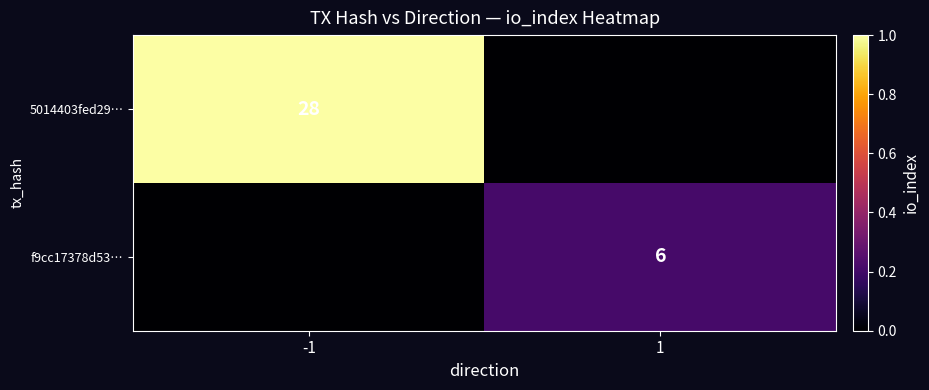

At which category is the sum across all series the highest?

-1